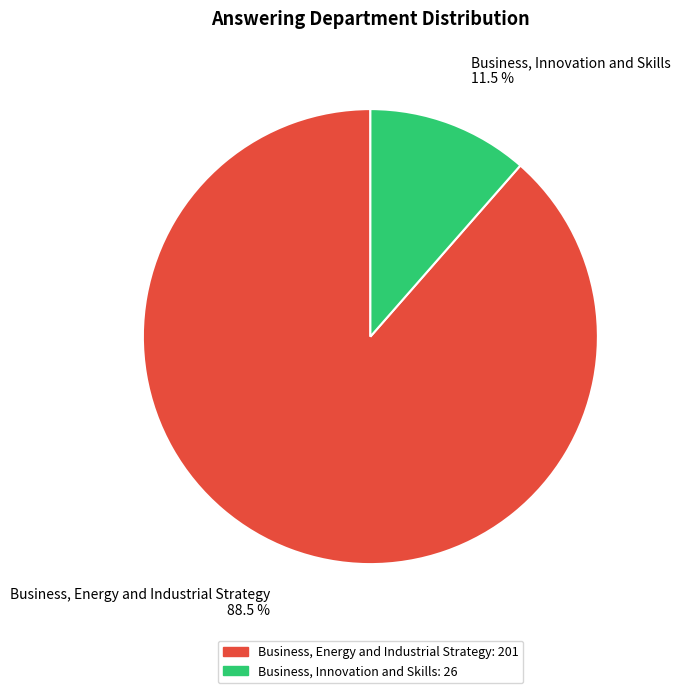

Rank the categories by value from lowest to highest.

Business, Innovation and Skills, Business, Energy and Industrial Strategy